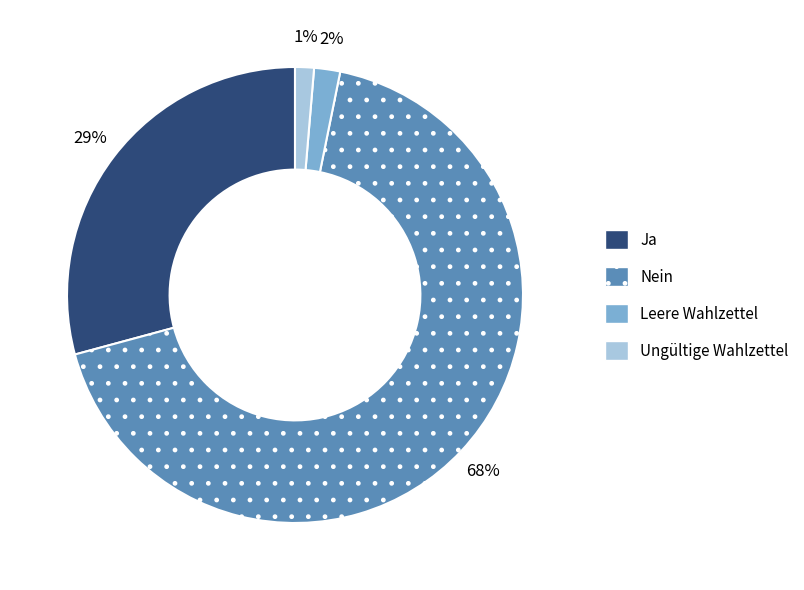

Which slice is the largest?

Nein